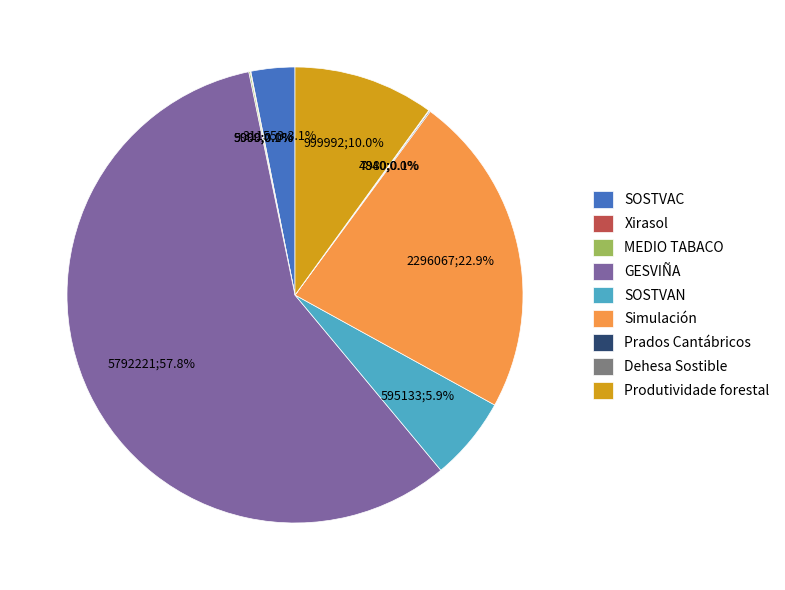

Do Produtividade forestal and GESVIÑA together represent more than half of the pie?

Yes